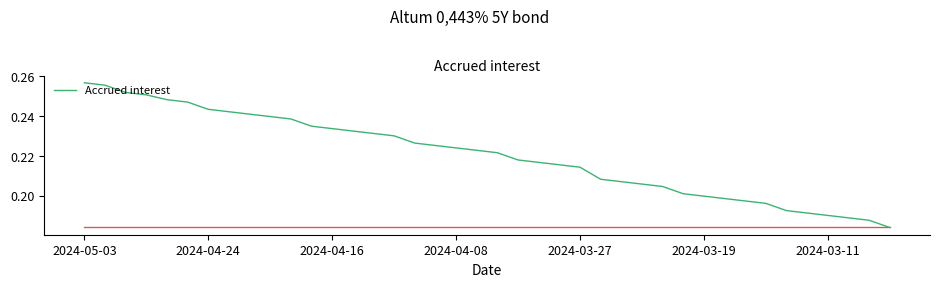

Does the chart have visible grid lines?

No